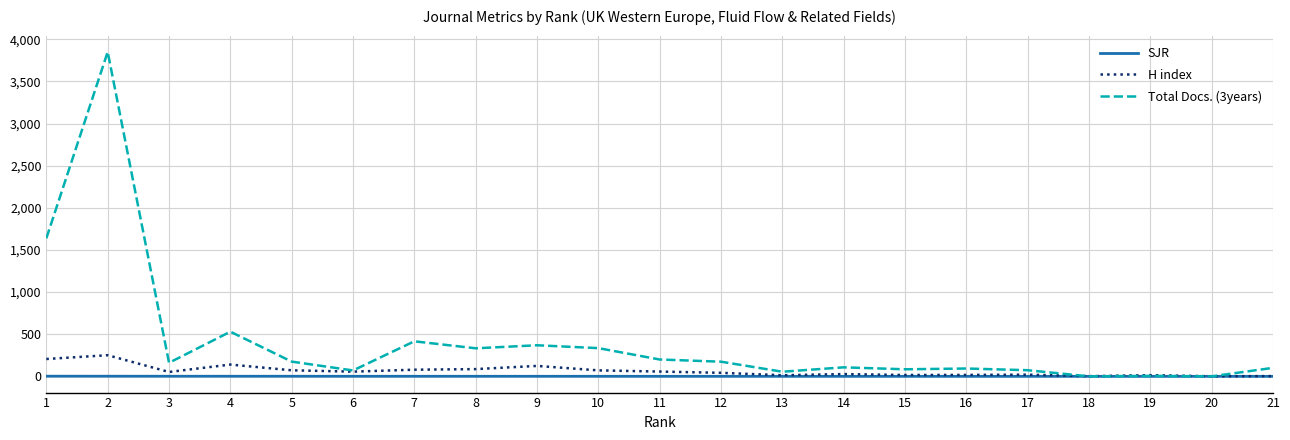

Where is the first local minimum for H index?

3